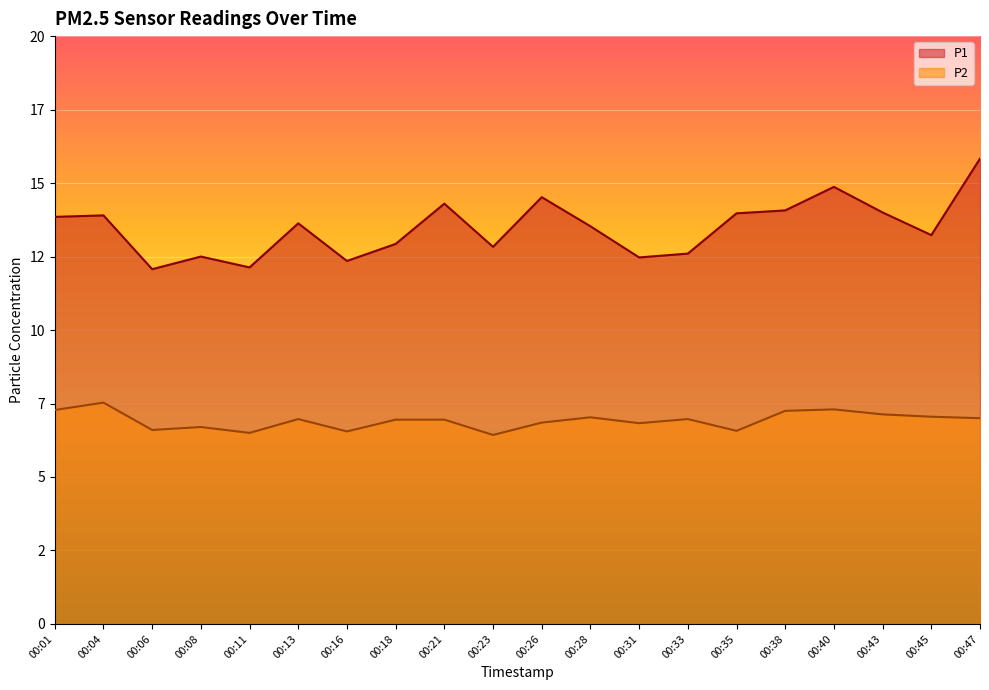

What value does the P1 series have at 00:31?

12.5